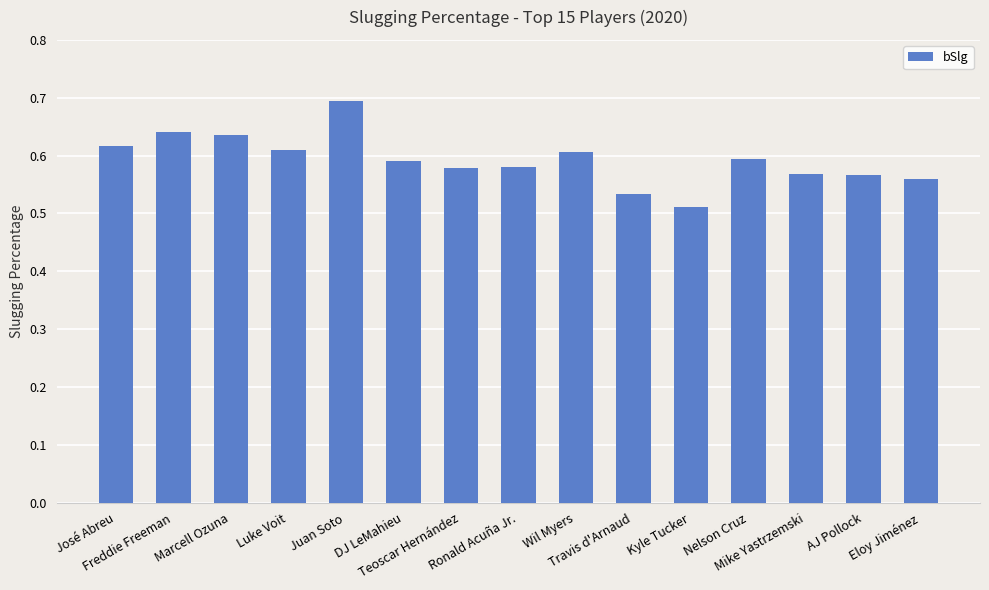

Count the number of categories in the chart.

15